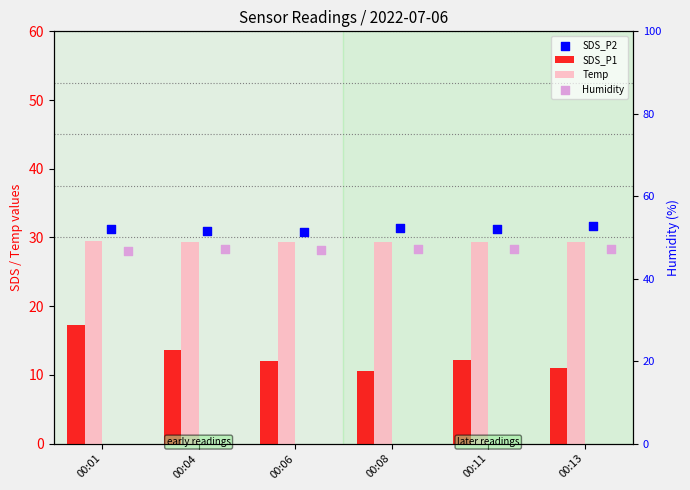

At how many categories does at least one series exceed 35?

6